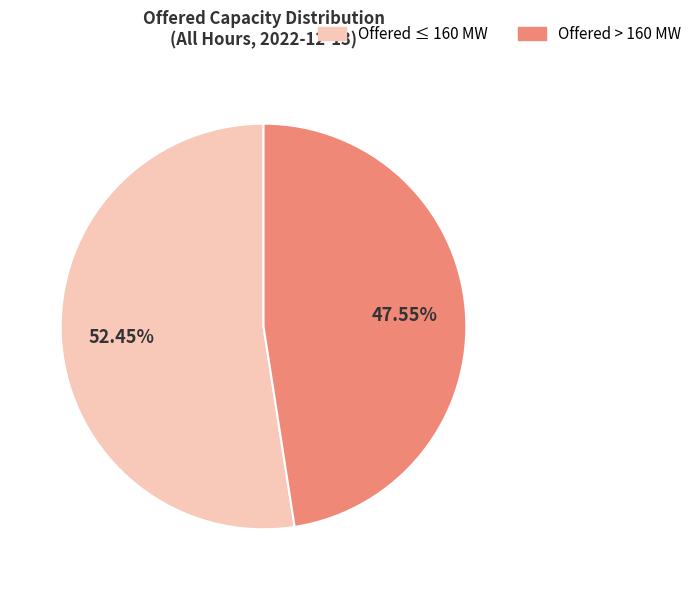

Is there any slice that represents more than half of the pie?

Yes